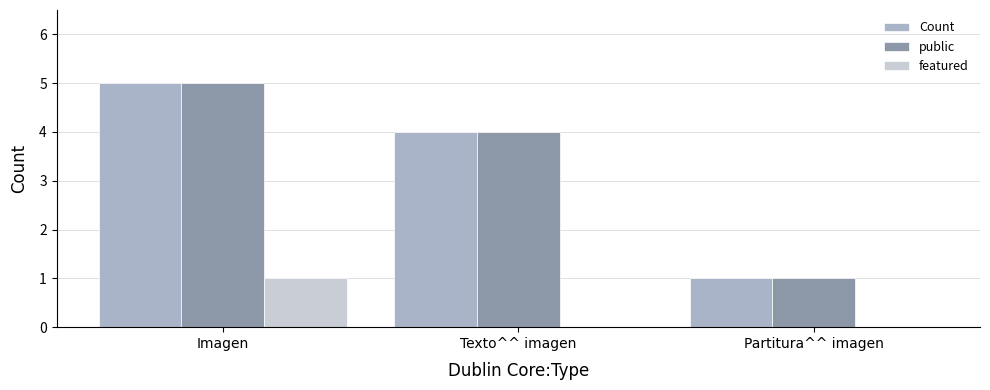

What is the total value across all series at Imagen?

11